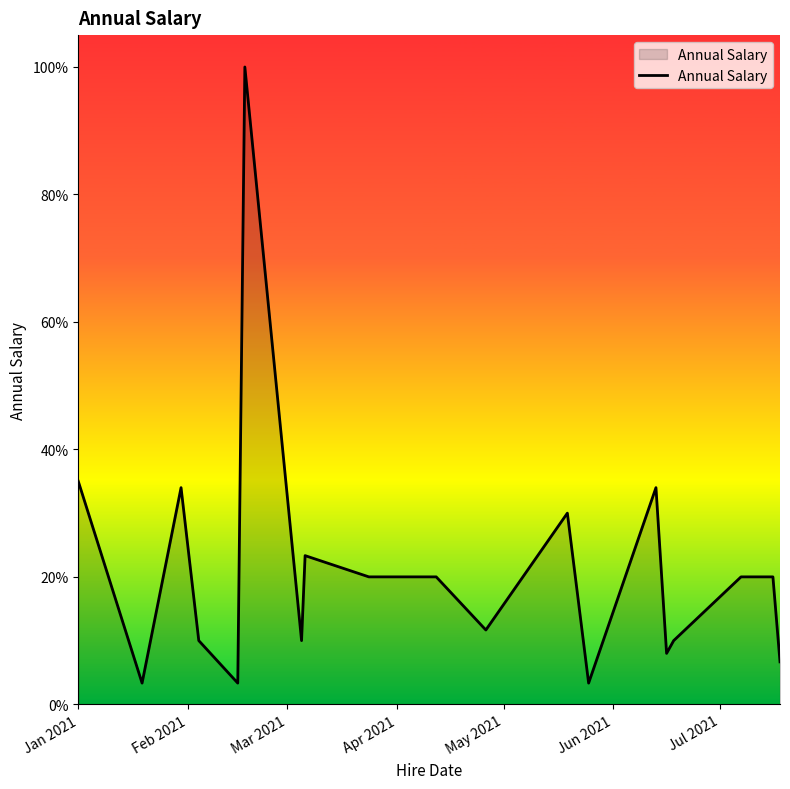

Is this an area chart (filled region under the line)?

Yes